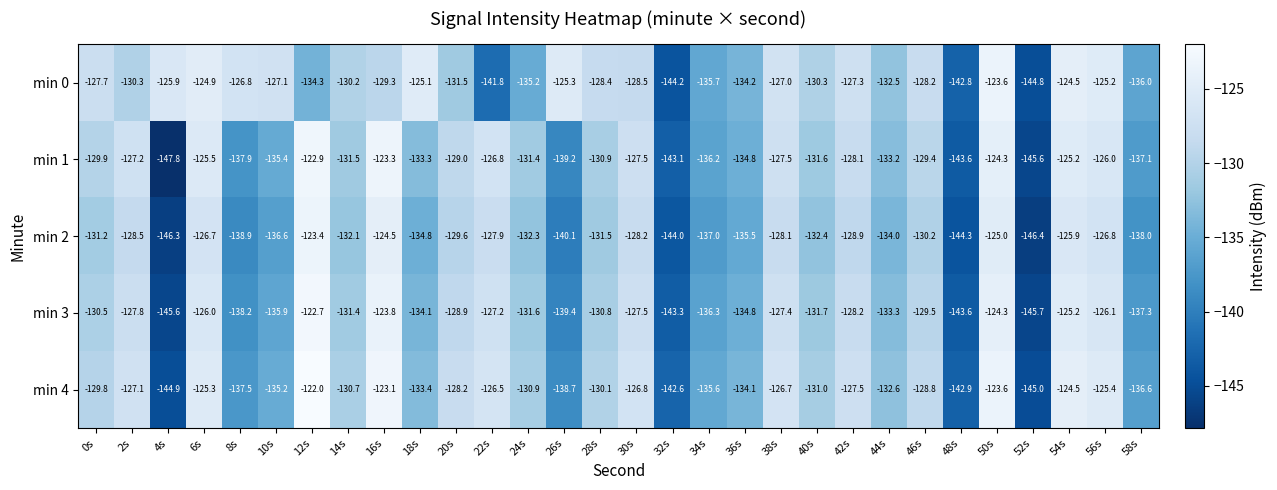

How many data points in min 0 are less than -128?

18